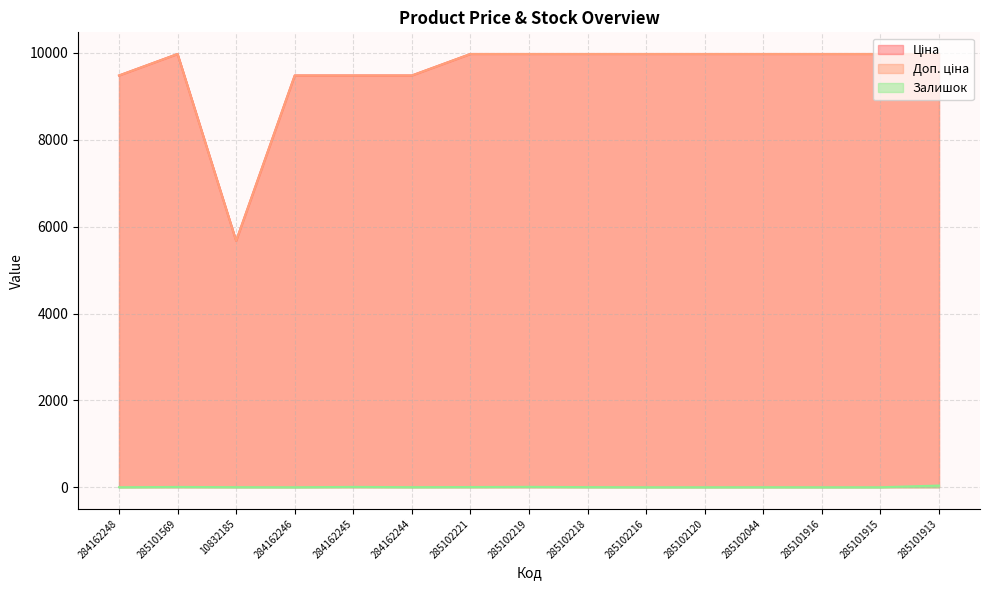

What is the label of the 9th point from the left?

285102218